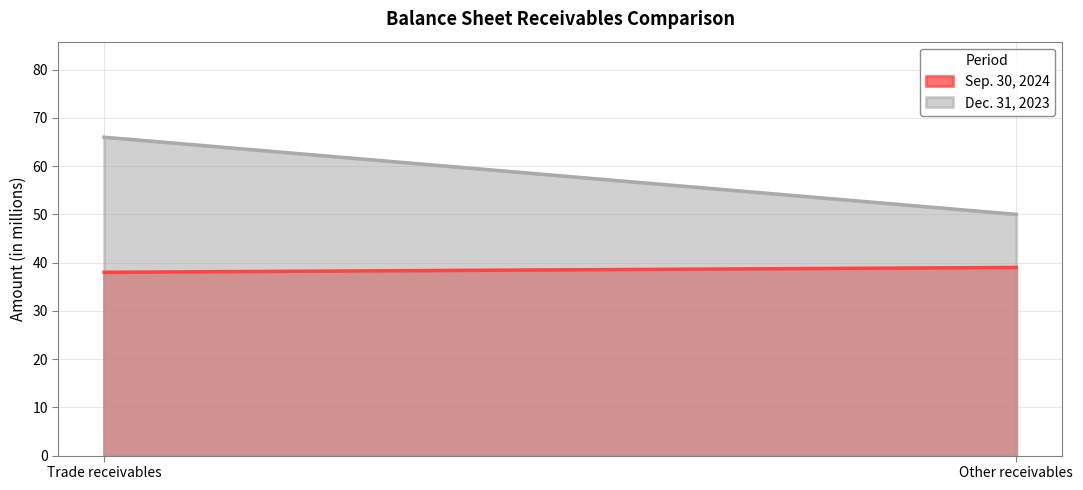

The value of Sep. 30, 2024 at Other receivables is 67. True or false?

False